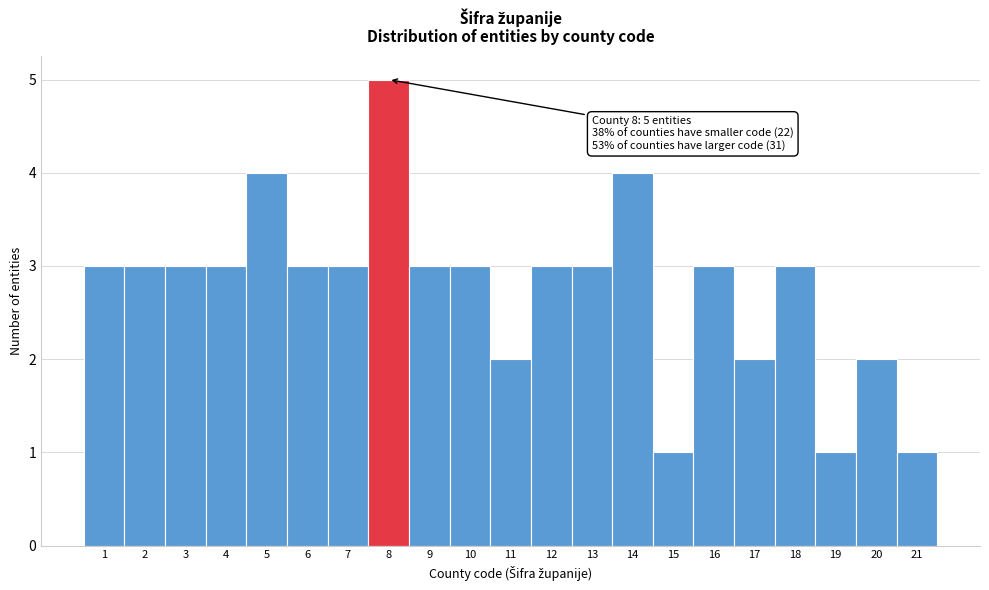

Over which range of the x-axis is the bar tallest?

7.5 to 8.5